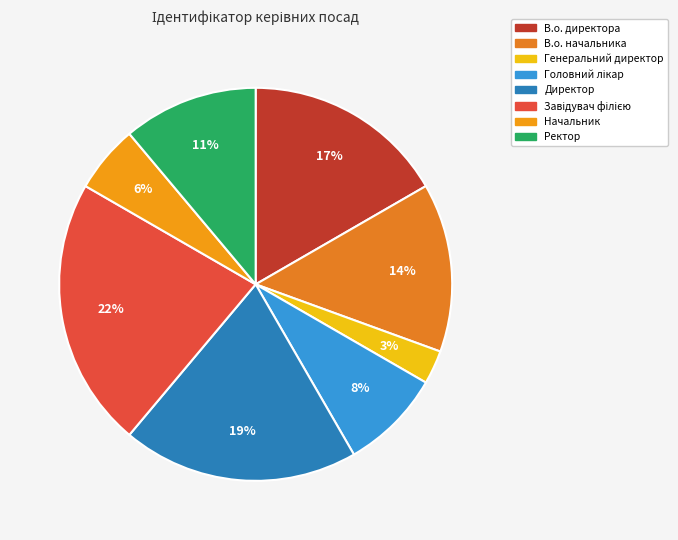

Which has a higher value, Завідувач філією or Генеральний директор?

Завідувач філією